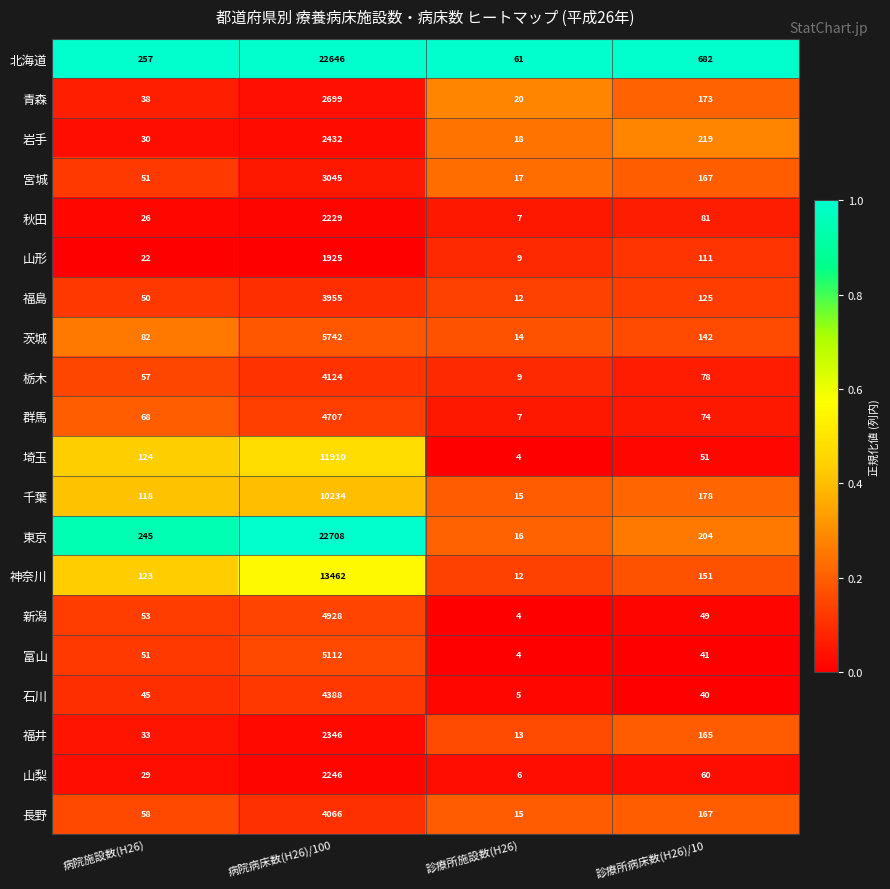

How many distinct data groups are displayed?

20